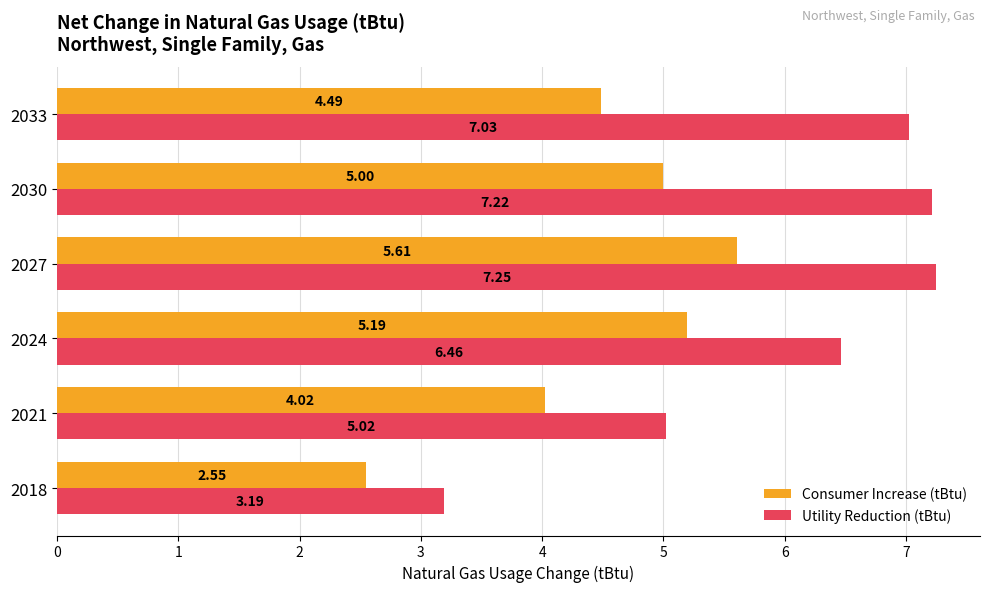

Between 2024 and 2030, which series saw the biggest shift?

Utility Reduction (tBtu)